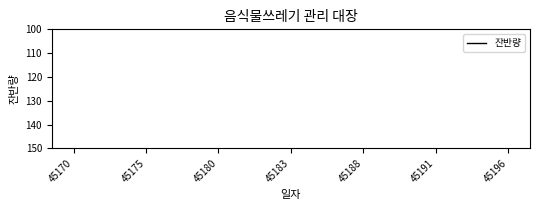

The value at 10 is 122. True or false?

False